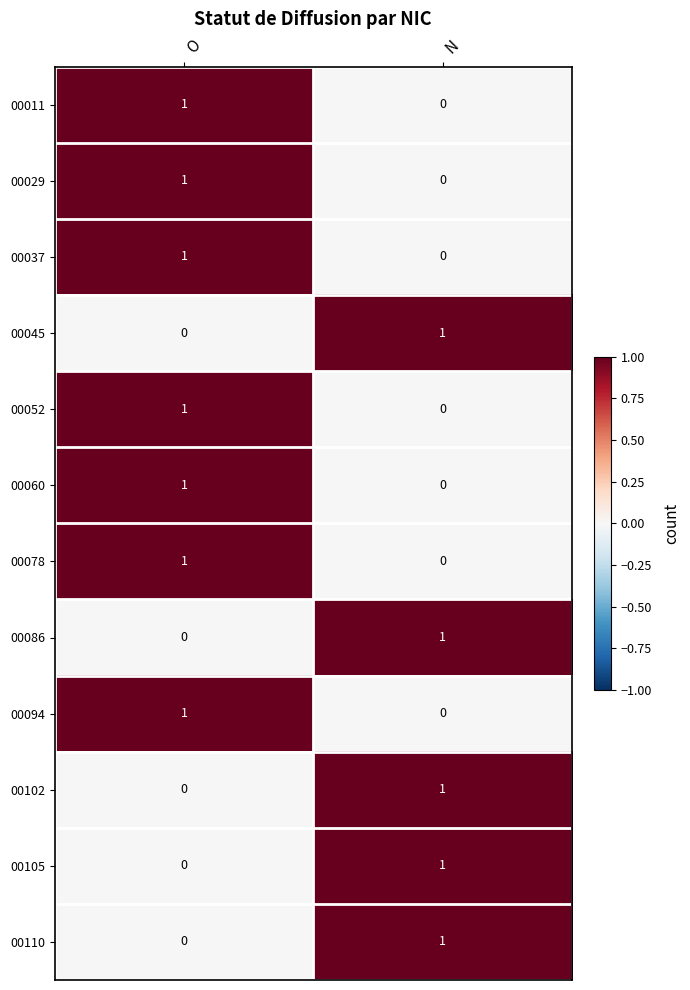

Is it true that 00102 equals 1 at N?

True